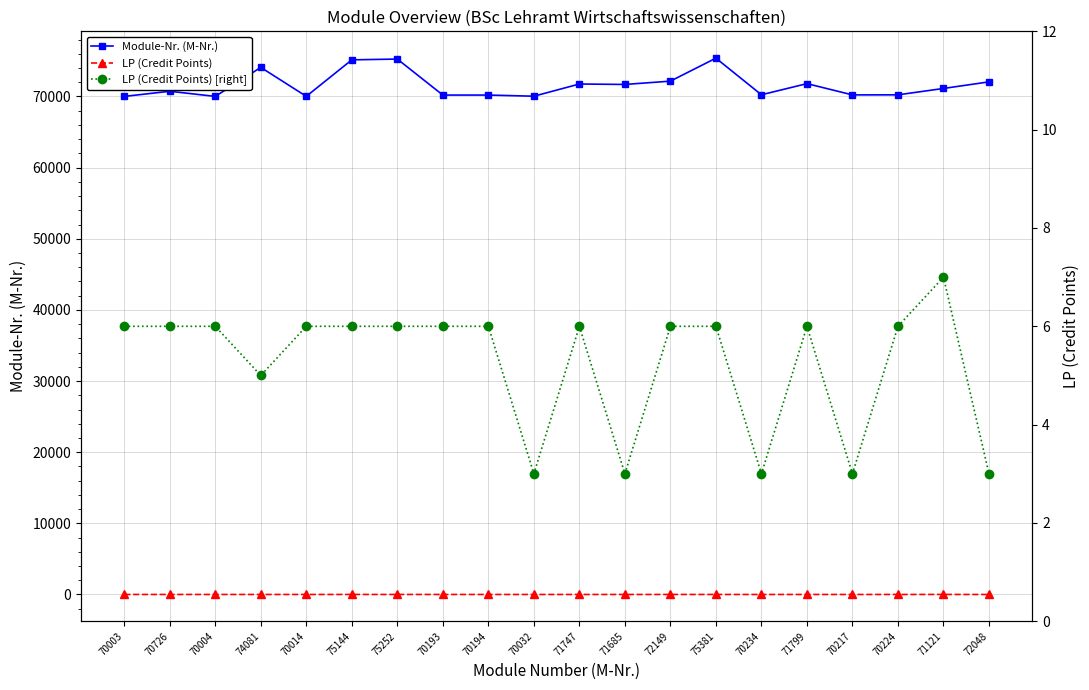

The value of LP (Credit Points) [right] at 75252 is 10. True or false?

False